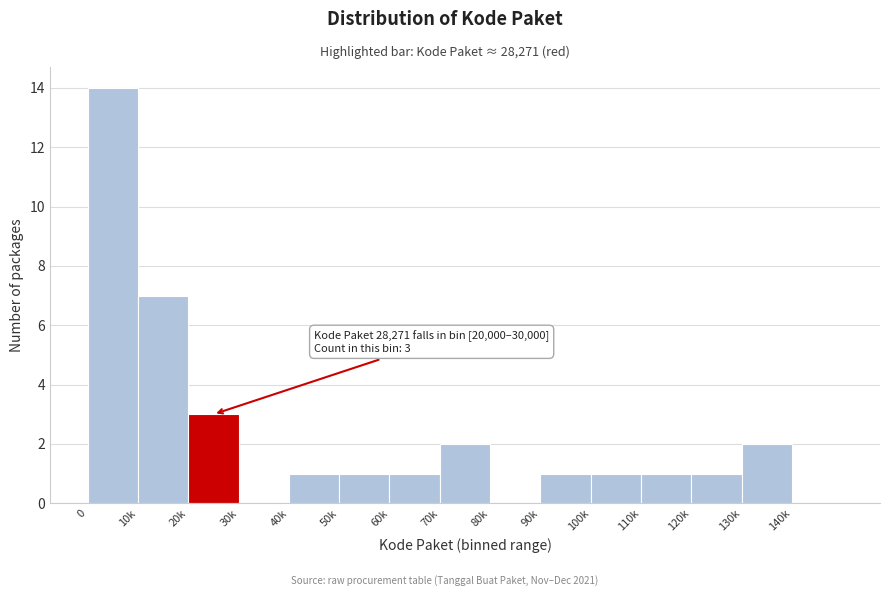

Reading left to right, list all the values displayed in this chart.

0=14	10k=7	20k=3	30k=0	40k=1	50k=1	60k=1	70k=2	80k=0	90k=1	100k=1	110k=1	120k=1	130k=2	140k=0